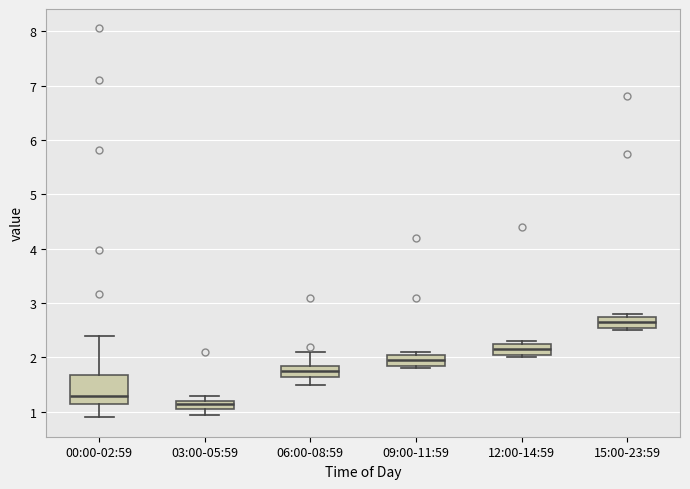

Where does the median line of the box for 15:00-23:59 sit on the y-axis? The values are not printed on the chart, so give them approximately, as read against the axis.

2.7